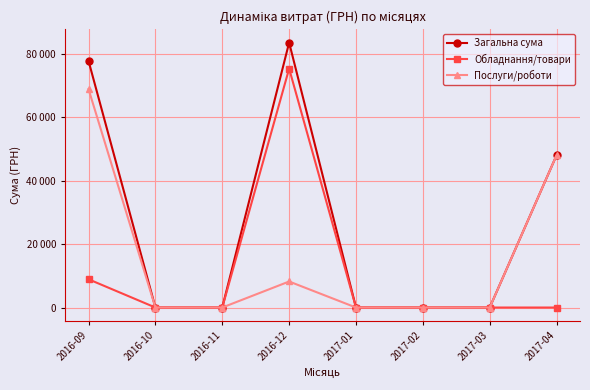

What is the label of the 4th point from the left?

2016-12